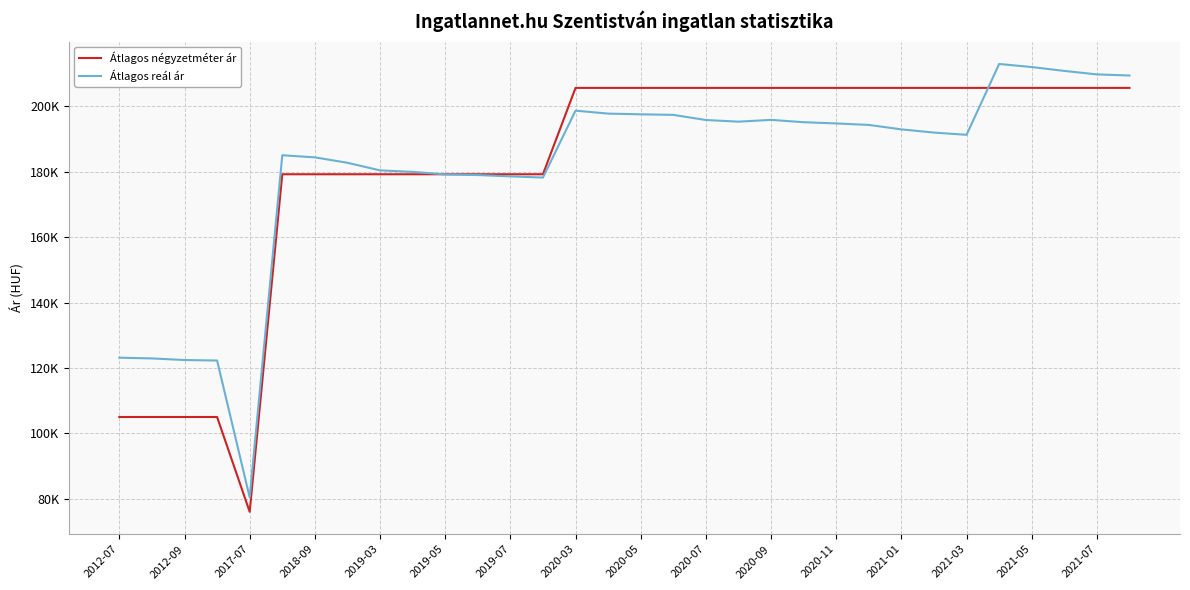

How many intersections are there between Átlagos négyzetméter ár and Átlagos reál ár?

2